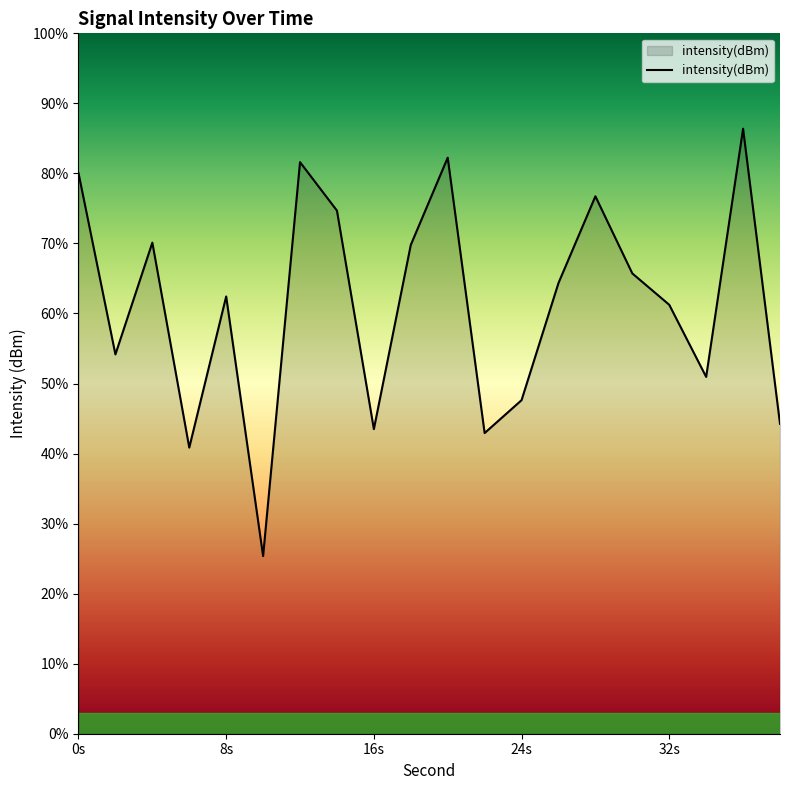

How many interior local valleys (lower than both neighbors) does the data have?

6